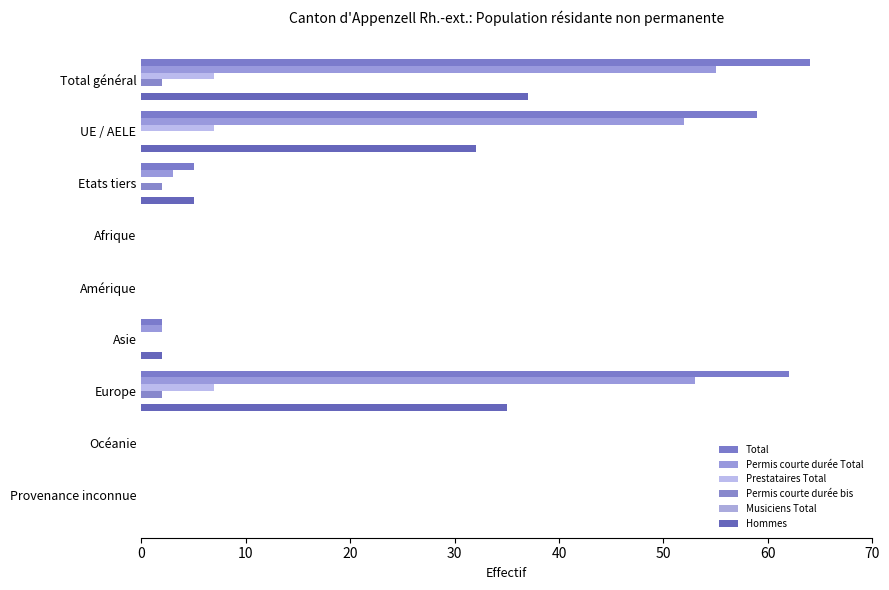

How many distinct data groups are displayed?

5